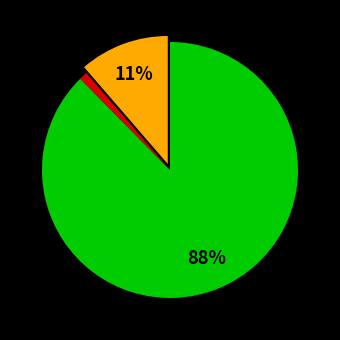

Is there any slice that represents more than half of the pie?

Yes